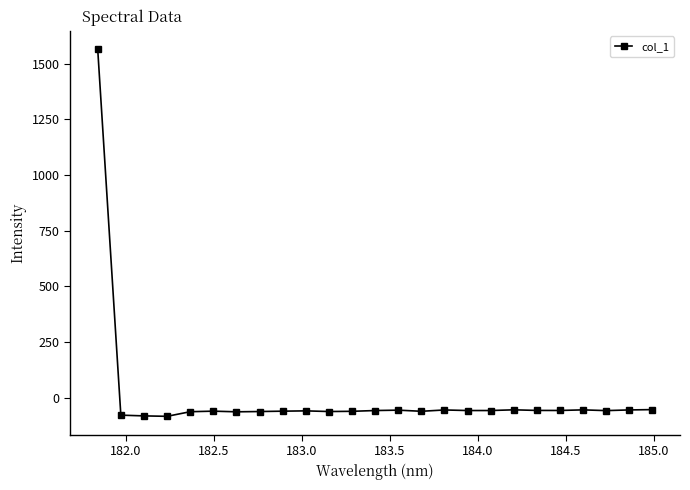

What is the sum of all values?

81.2